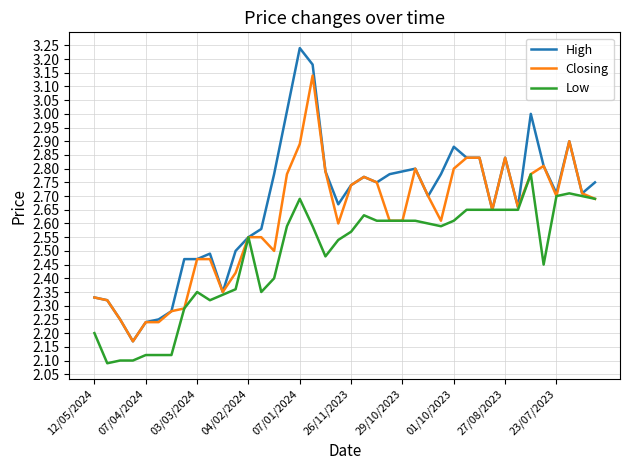

What are all the series names shown in the legend?

High, Closing, Low